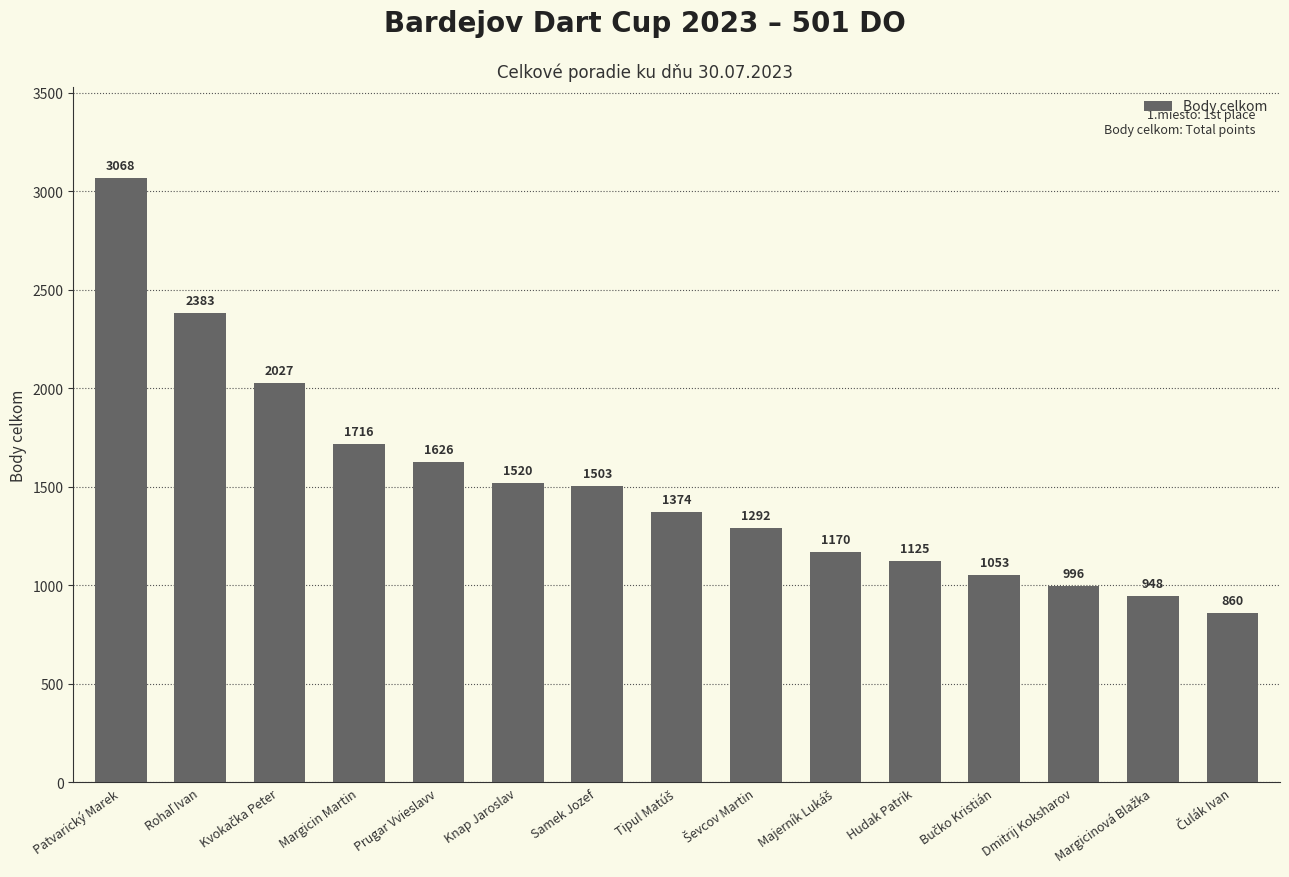

What is the value of the 4th bar from the left?

1716